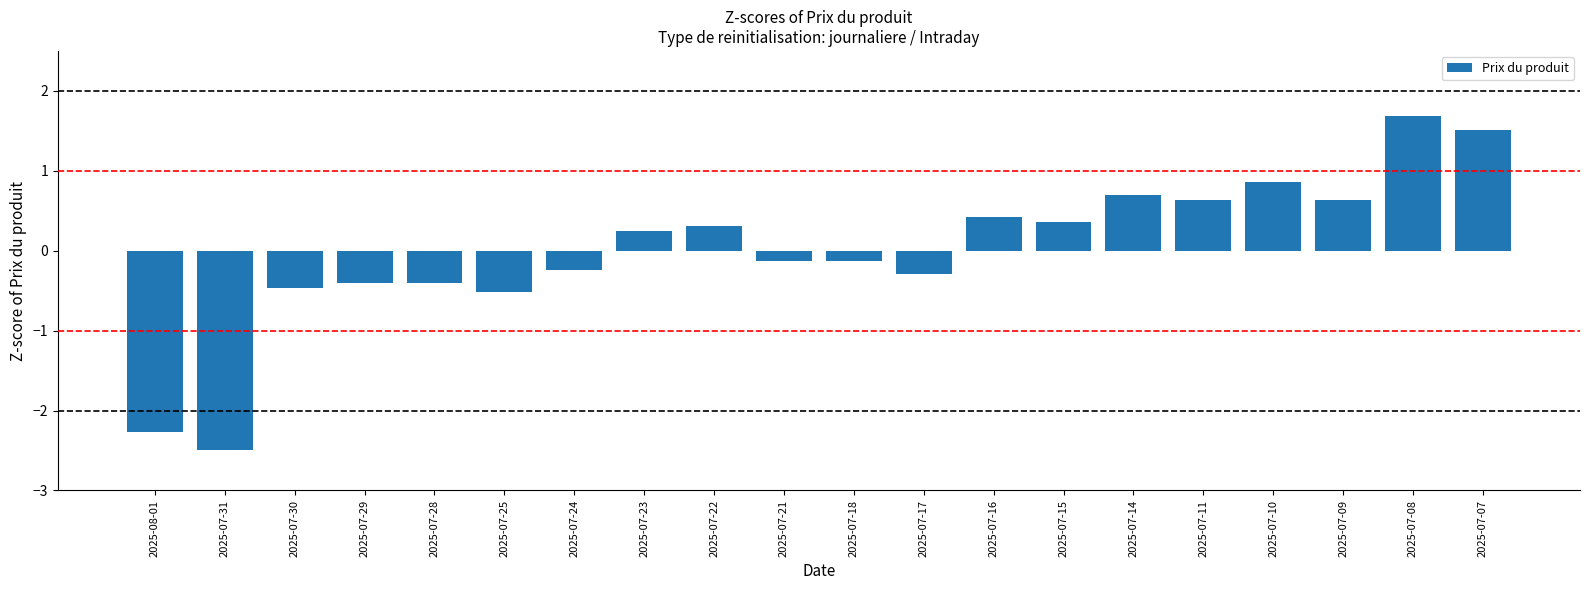

Is it true that the value at 2025-07-28 is -0.4?

True